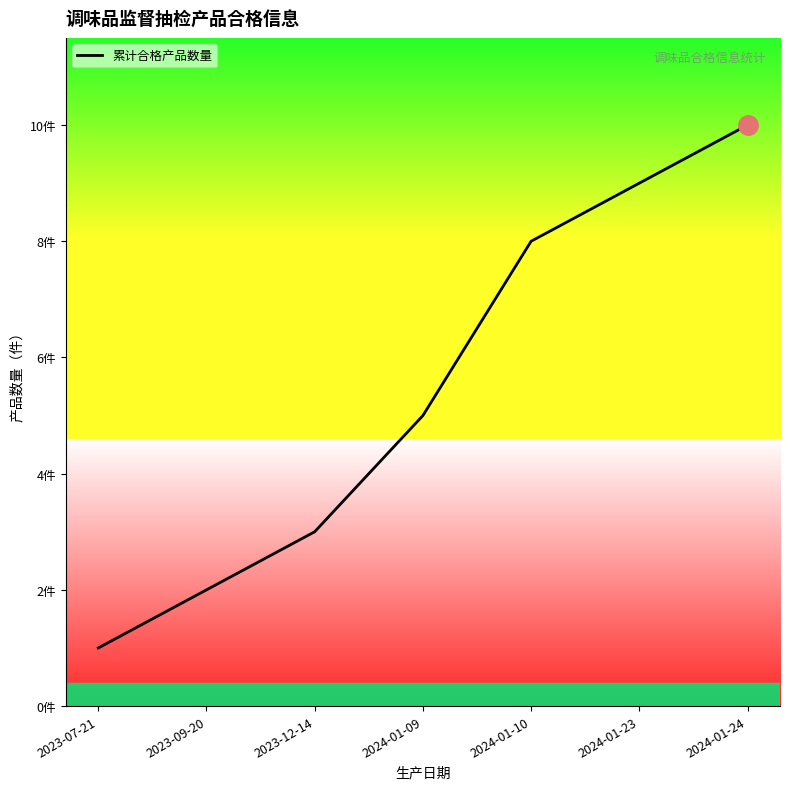

What is the approximate value at 2024-01-09?

5